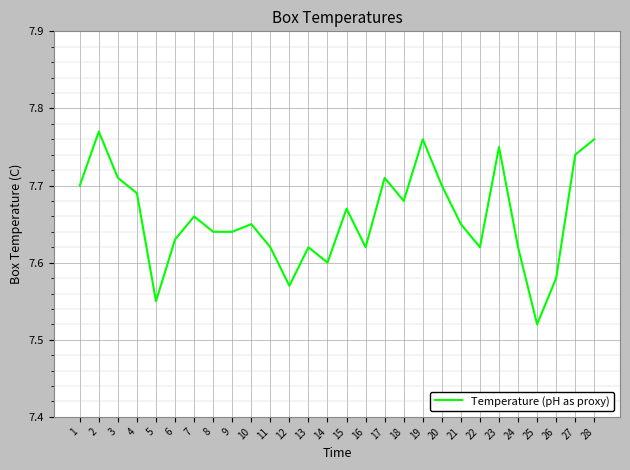

How many series are shown in this chart?

1